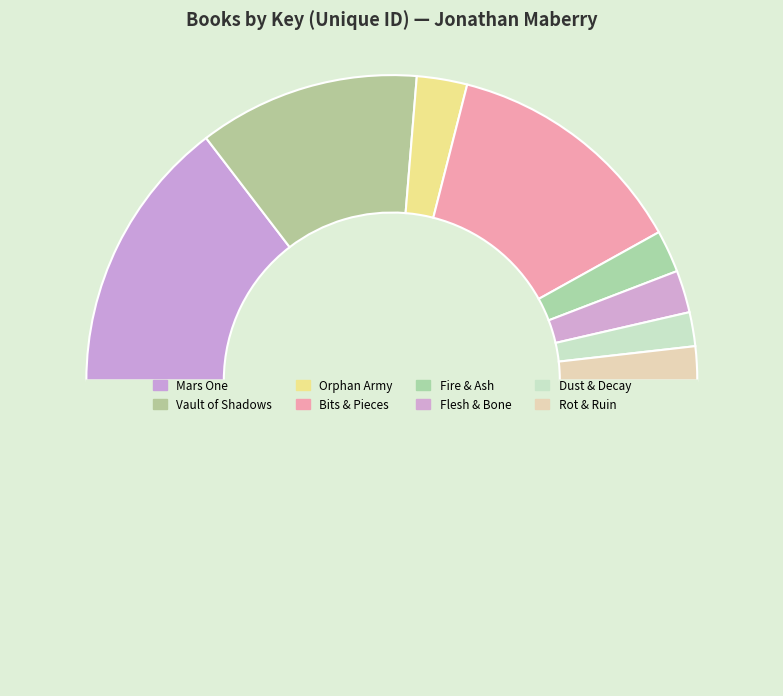

How many segments does this pie chart have?

9